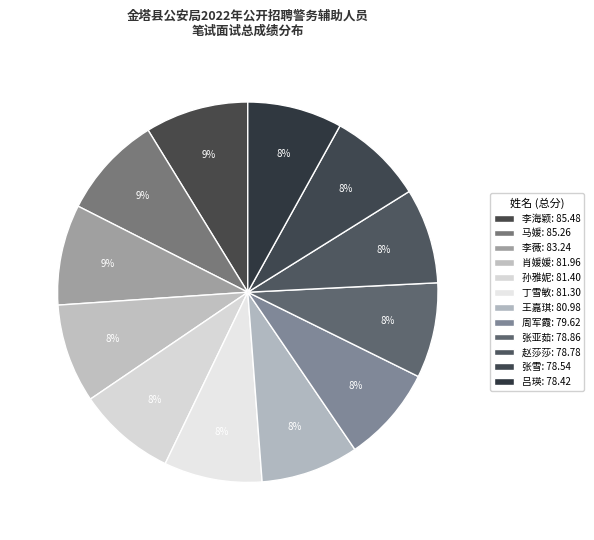

What is the ratio of the value at 周军霞 to the value at 张亚茹?

1.0